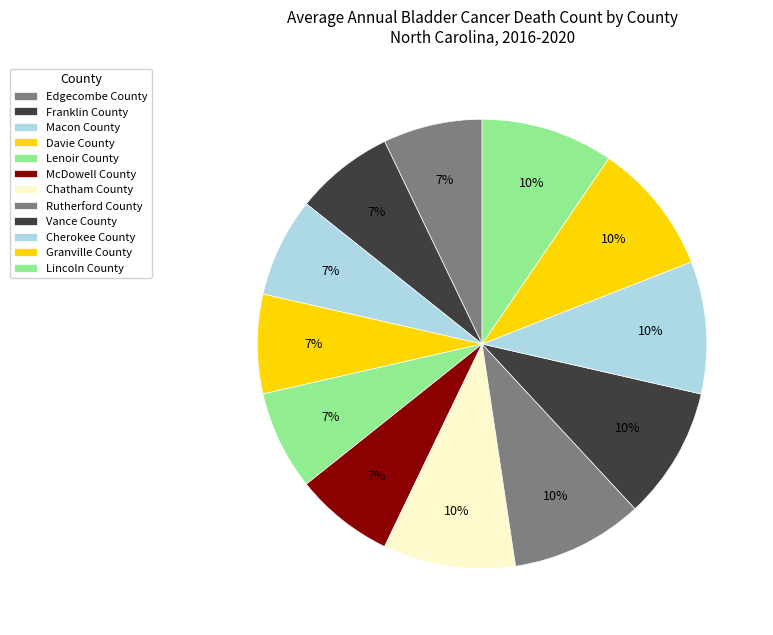

Combined, what portion of the pie is Rutherford County and Lenoir County?

16.7%